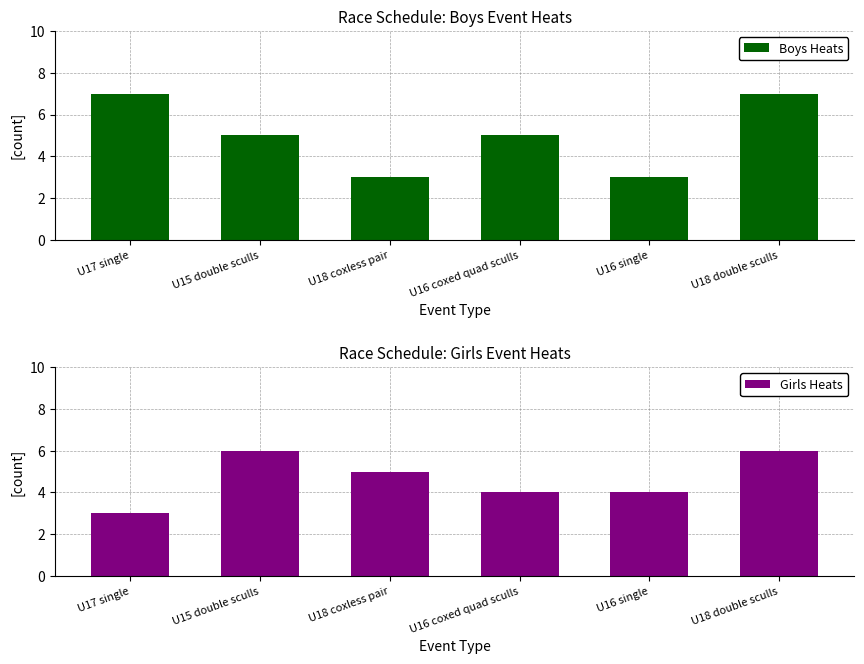

Is it true that Girls Heats equals 4 at U16 single?

True